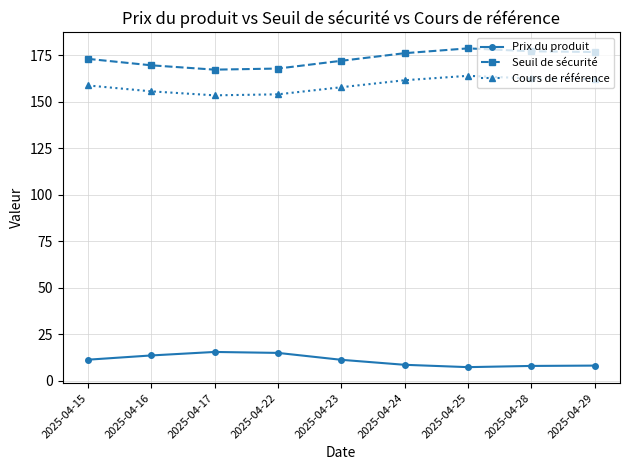

What is the value of the Seuil de sécurité point at the 2nd from the left?

169.5